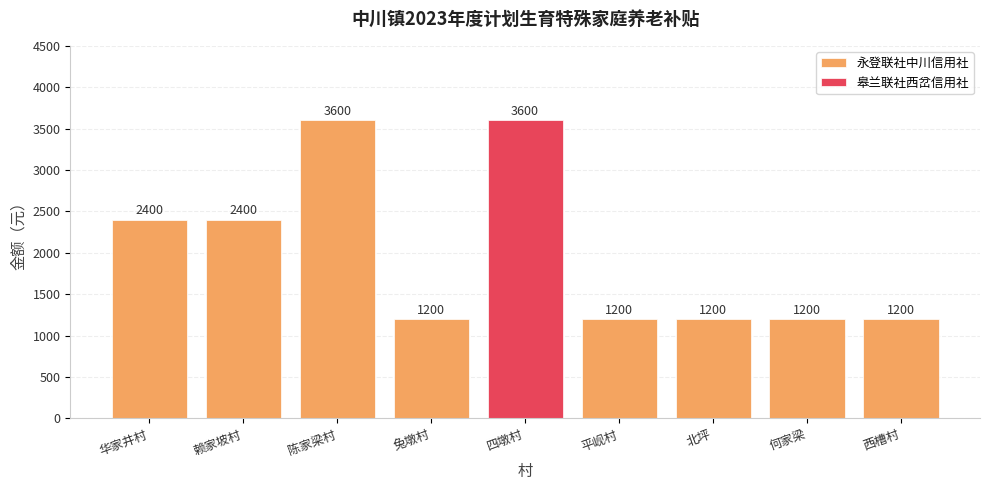

True or false: 永登联社中川信用社 has a value of 0 at 四墩村.

True